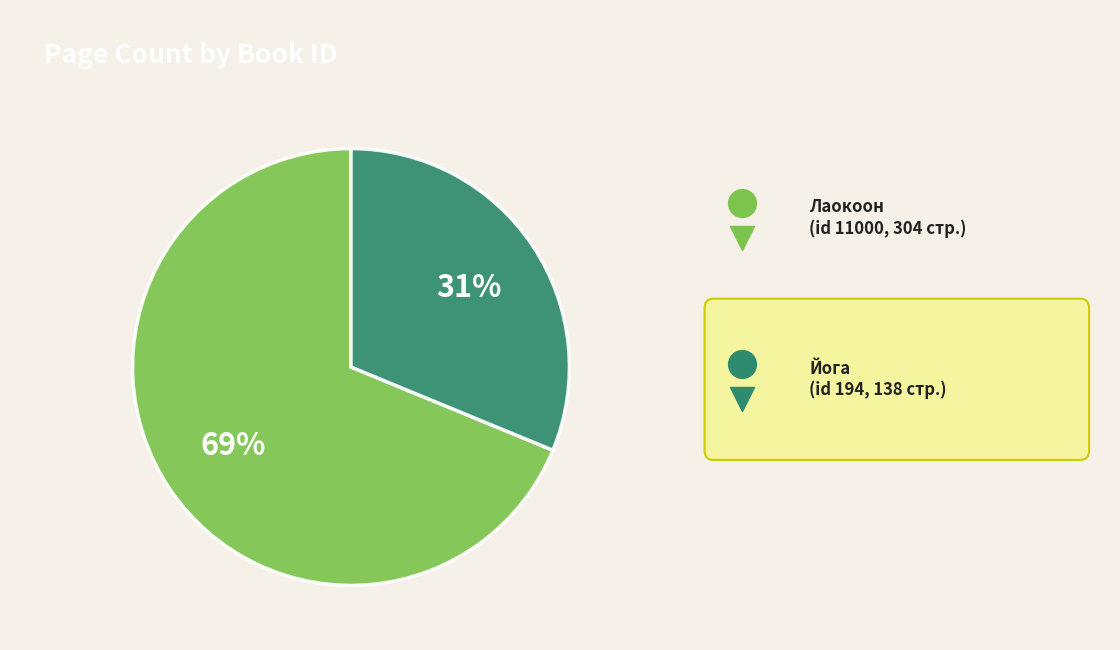

How many slices are in this pie chart?

2